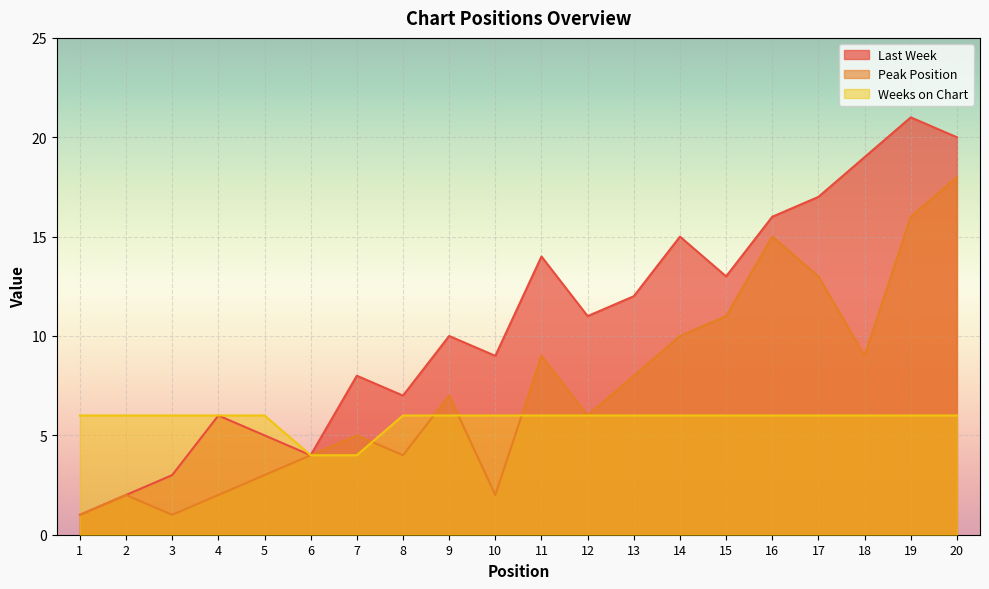

At 10, list the series in order from smallest to largest.

Peak Position, Weeks on Chart, Last Week